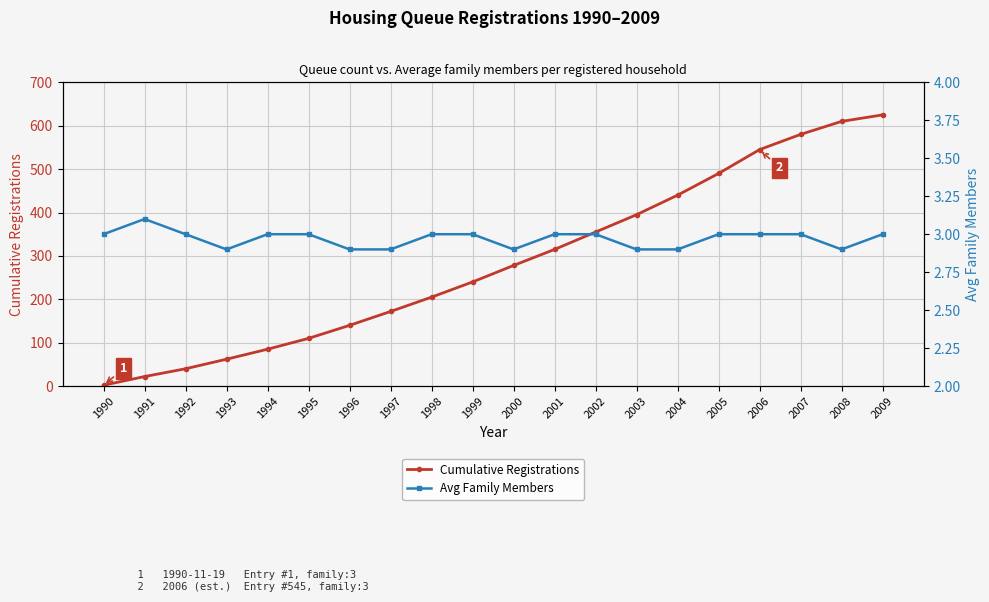

How many interior local peaks does the Avg Family Members series have?

1